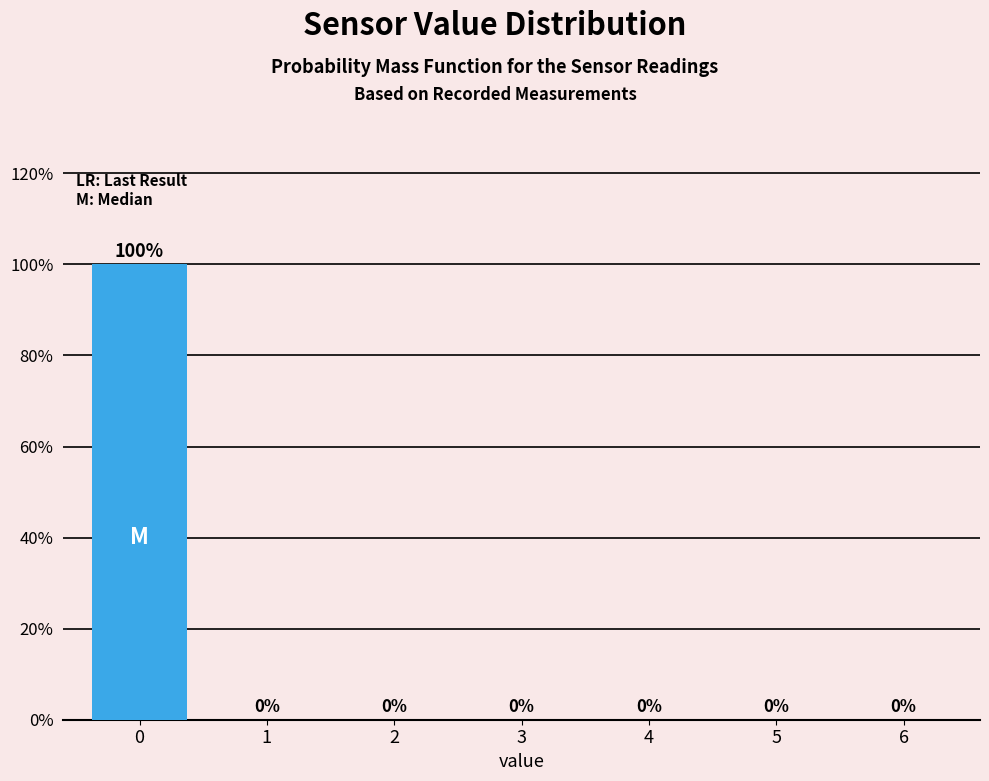

Reading left to right, what are all the values shown in this chart?

0=100	1=0	2=0	3=0	4=0	5=0	6=0